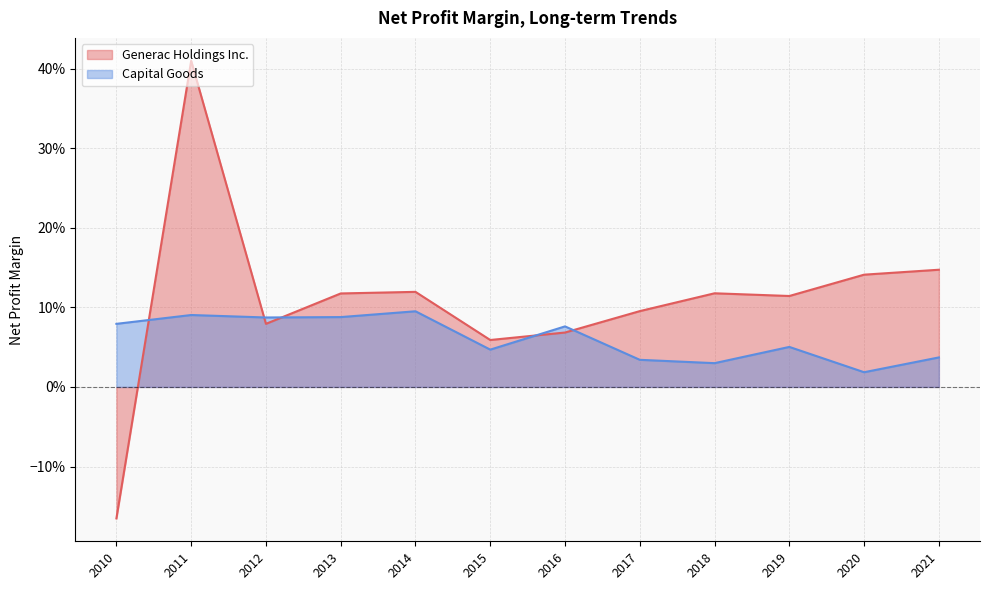

Which has a higher value, 2012 or 2019?

2019